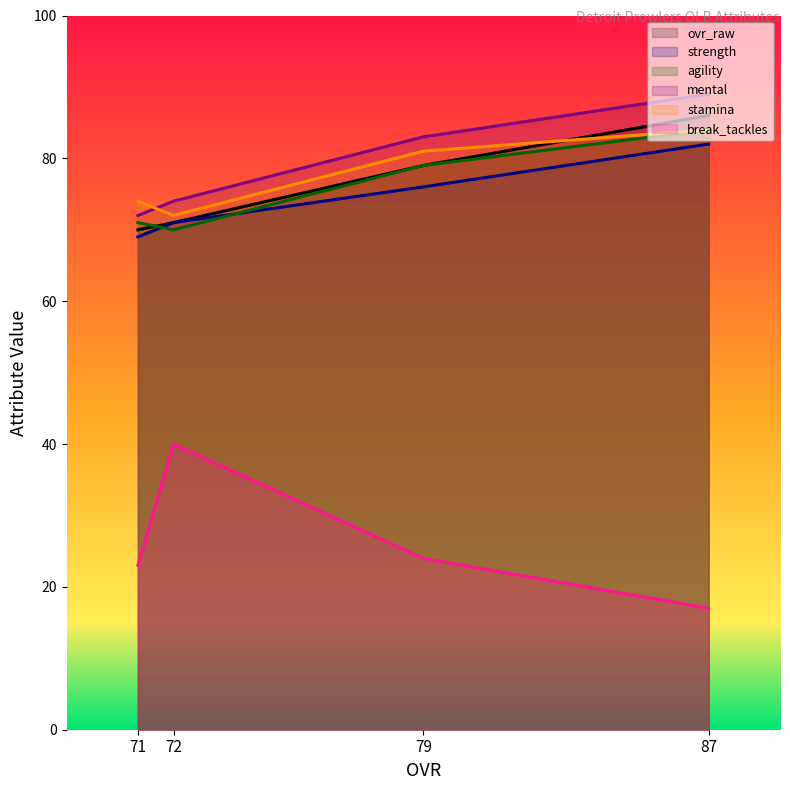

How many data points does each series have?

4